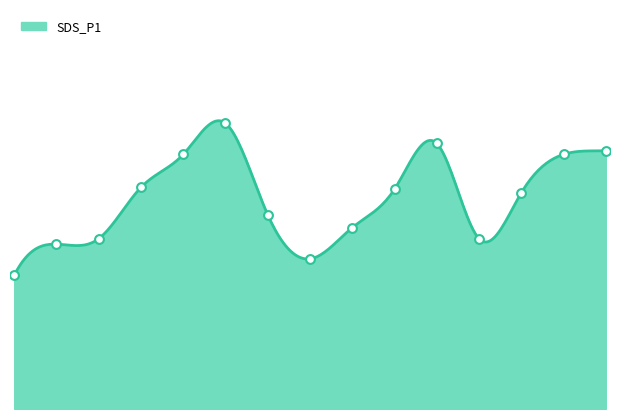

What is the change in value from 03:10 to 05:50?

+5.7